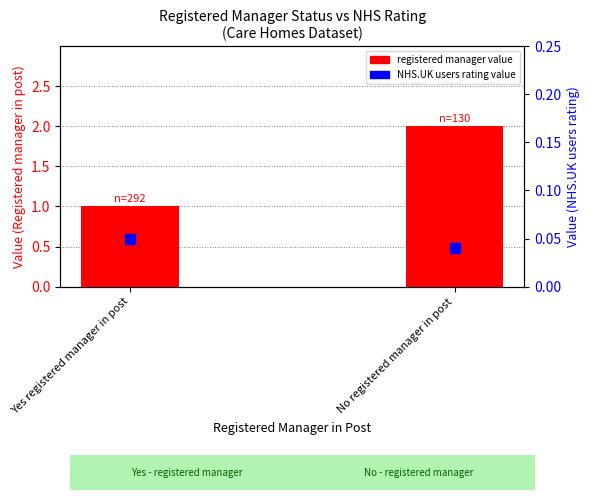

Is the value of NHS.UK users rating value at Yes registered manager in post greater than the value of Registered manager value at No registered manager in post?

No